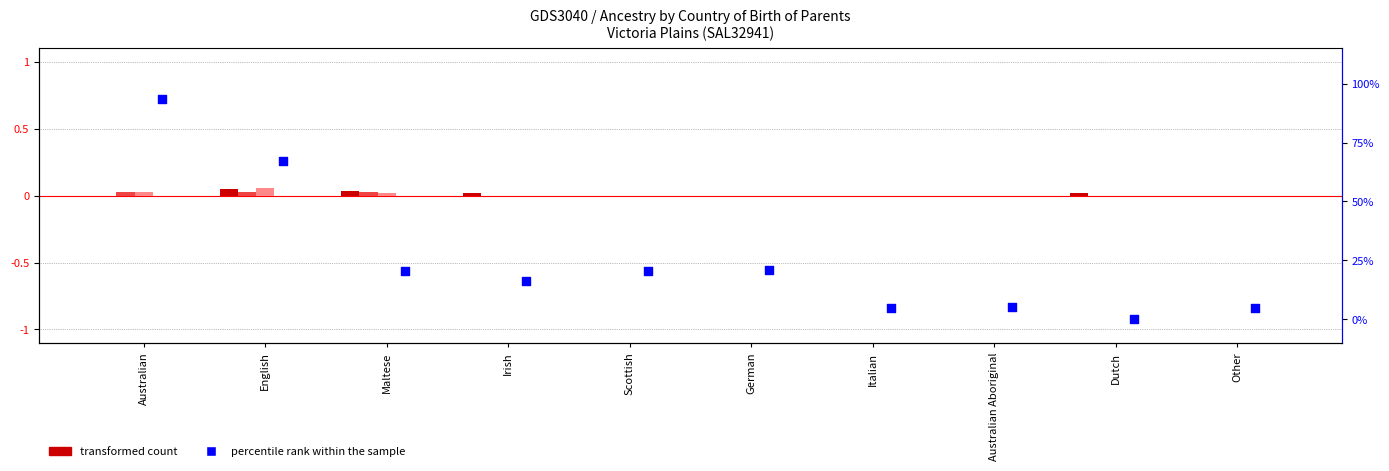

Which series reaches the minimum Y coordinate?

Both parents born overseas